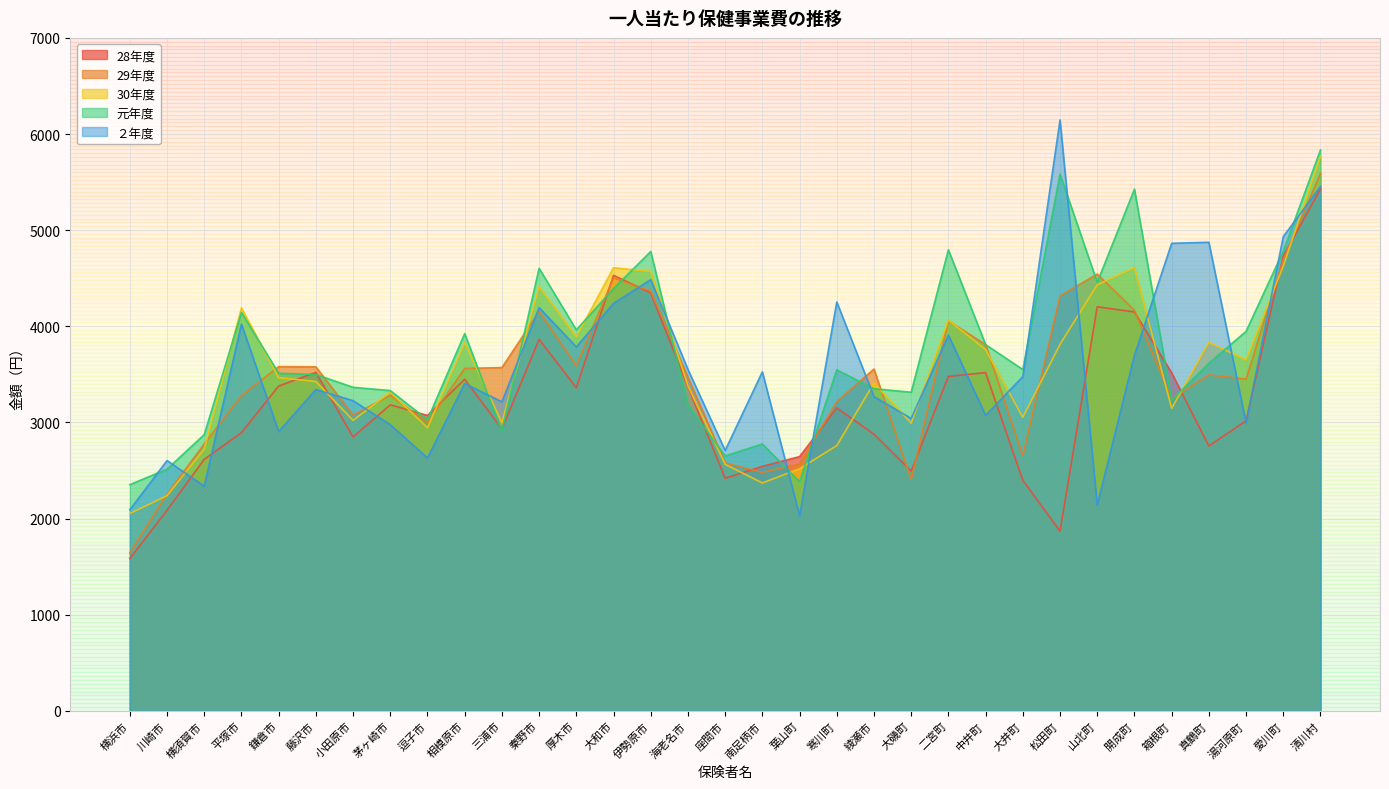

What is the label of the 5th point from the left?

鎌倉市